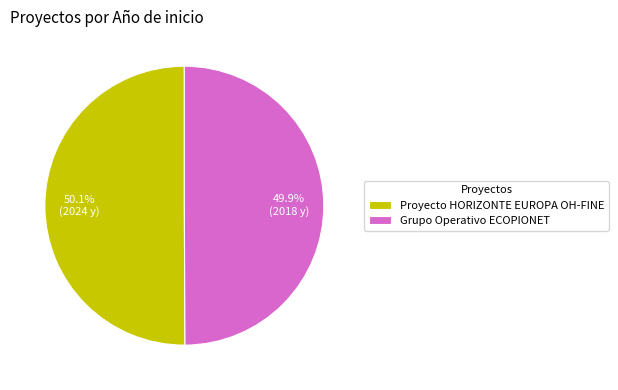

What is the ratio of the value at Proyecto HORIZONTE EUROPA OH-FINE to the value at Grupo Operativo ECOPIONET?

1.0